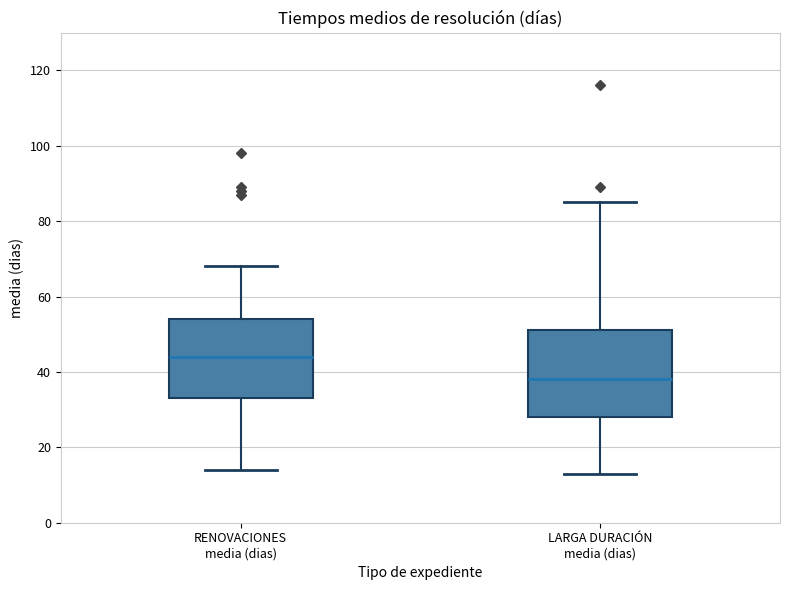

Reading left to right, read every box against the y-axis: the position of its median line, the range the box covers, and the ends of its whiskers. The values are not printed on the chart, so give them approximately, as read against the axis.

RENOVACIONES media (dias): median 44, box 34 to 54, whiskers 14 to 68
LARGA DURACIÓN media (dias): median 38, box 28 to 52, whiskers 14 to 86